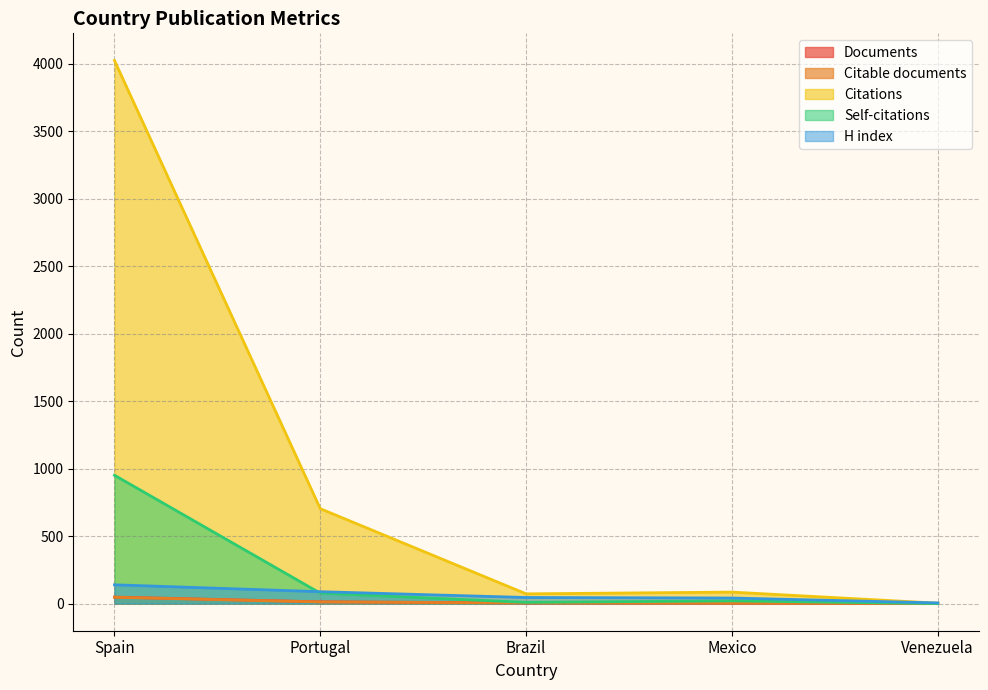

What is the label of the 1st point from the right?

Venezuela